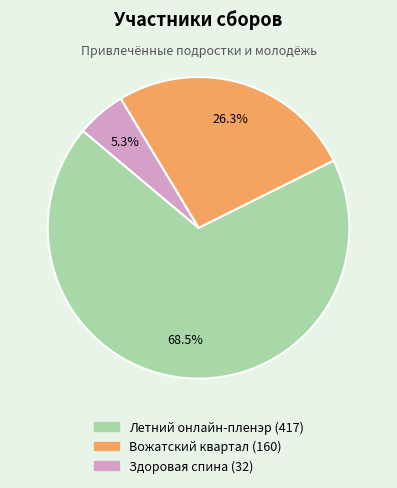

What is the total percentage of Летний онлайн-пленэр and Вожатский квартал?

94.7%